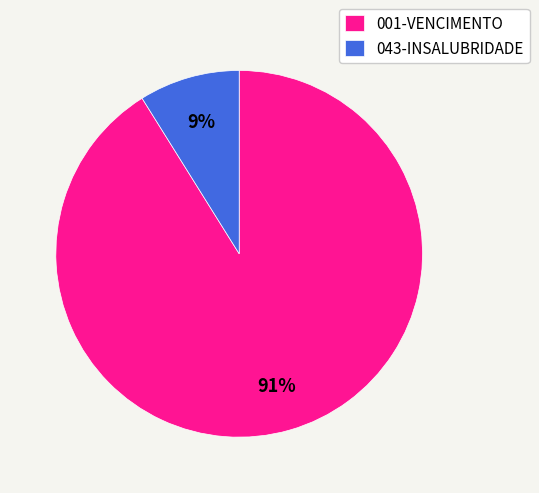

Which category accounts for the majority?

001-VENCIMENTO